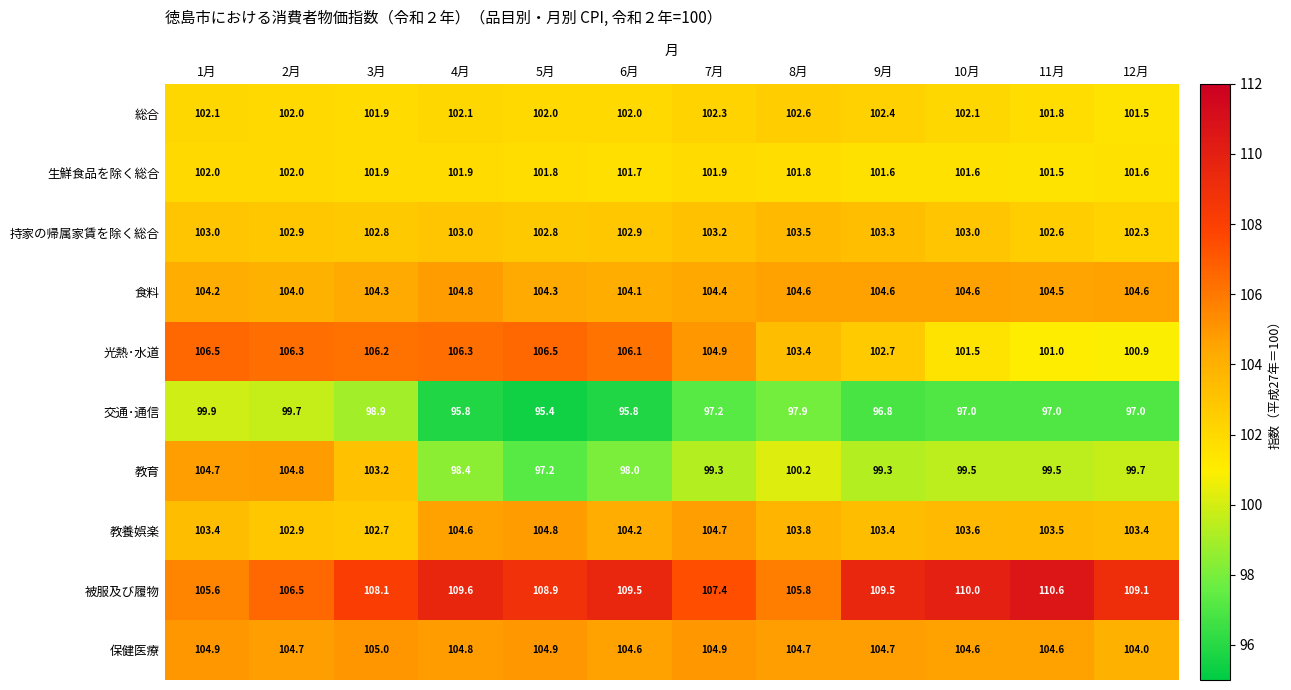

What is the difference between the highest and lowest values at 11月?

13.6